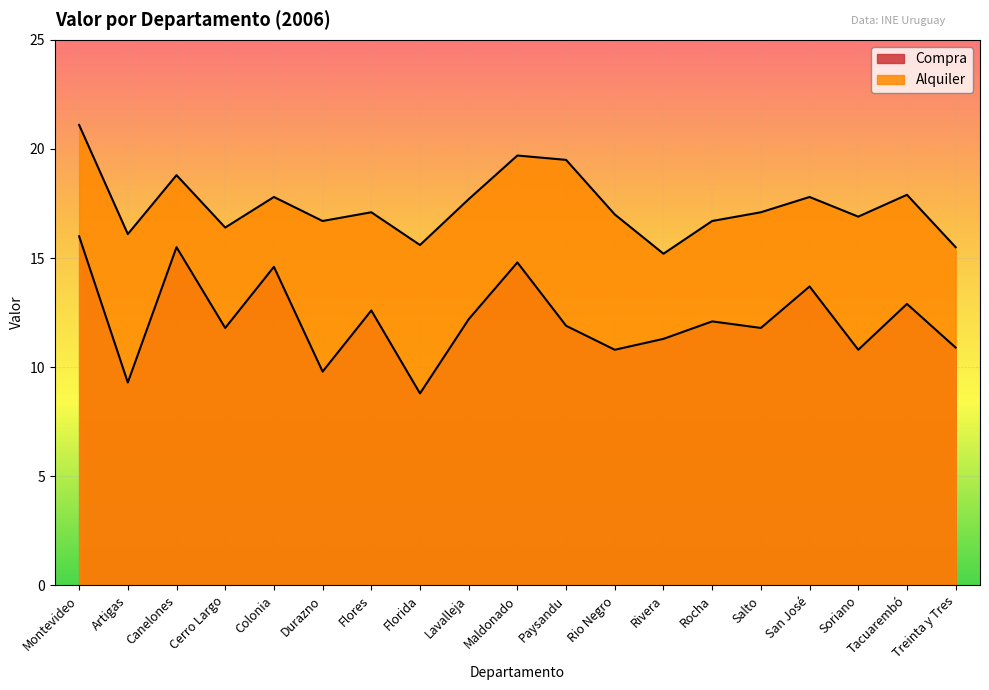

How many interior local peaks does the Alquiler series have?

6